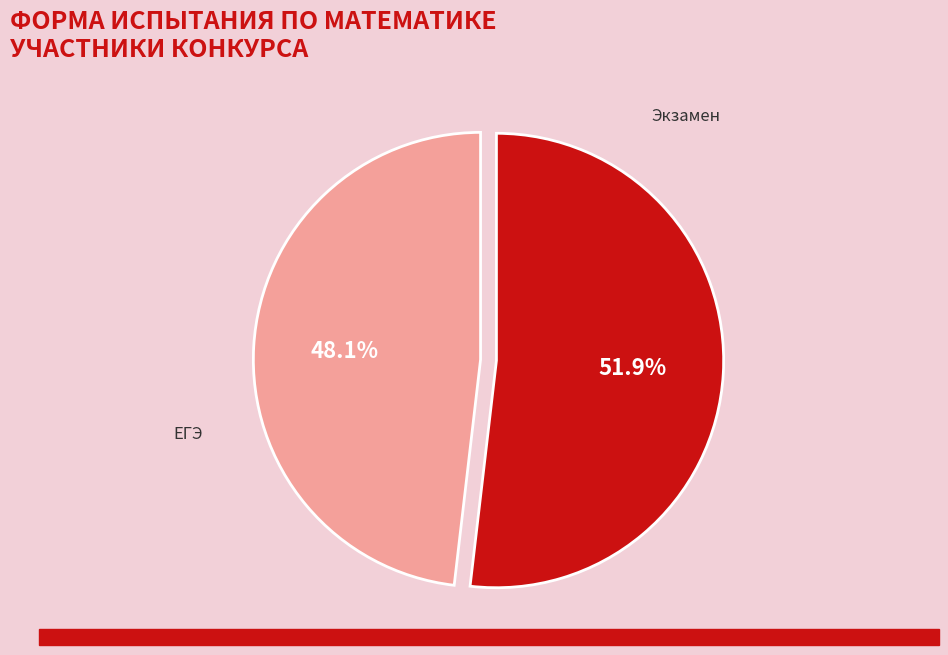

What percentage is the Экзамен slice, to the nearest percent?

52%